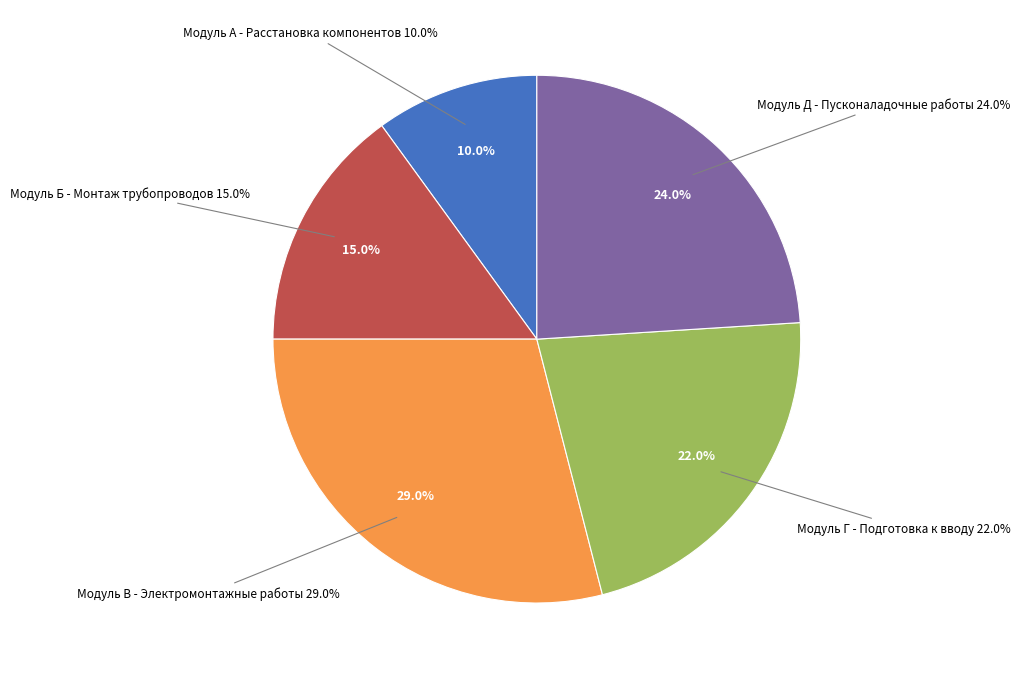

Rank the categories by value from highest to lowest.

Модуль В - Электромонтажные работы, Модуль Д - Пусконаладочные работы, Модуль Г - Подготовка к вводу, Модуль Б - Монтаж трубопроводов, Модуль А - Расстановка компонентов